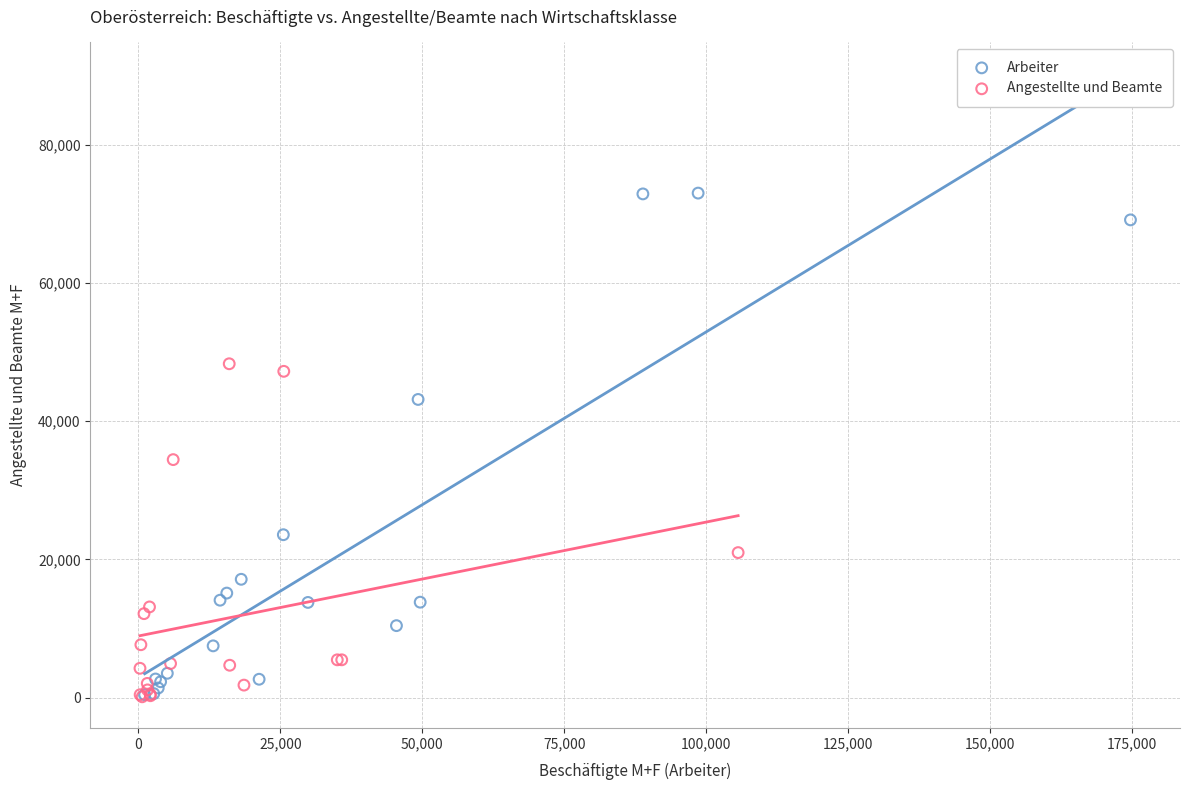

Which series has the widest spread of Y values?

Arbeiter